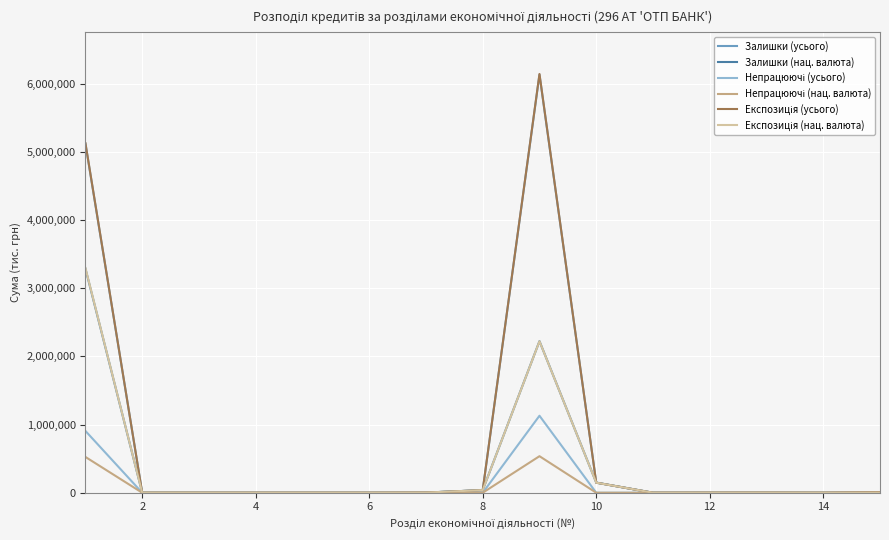

Does the chart have visible grid lines?

Yes